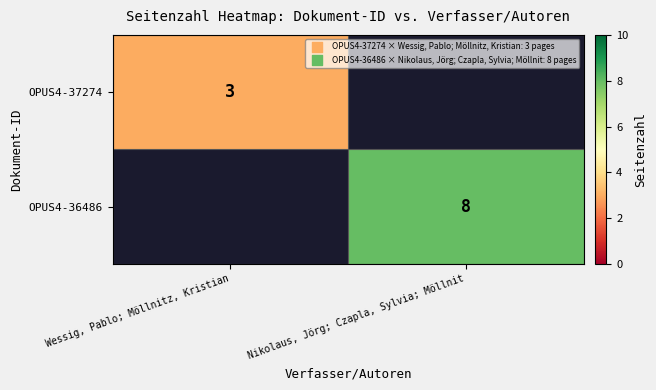

What is the maximum value for OPUS4-37274?

3.0